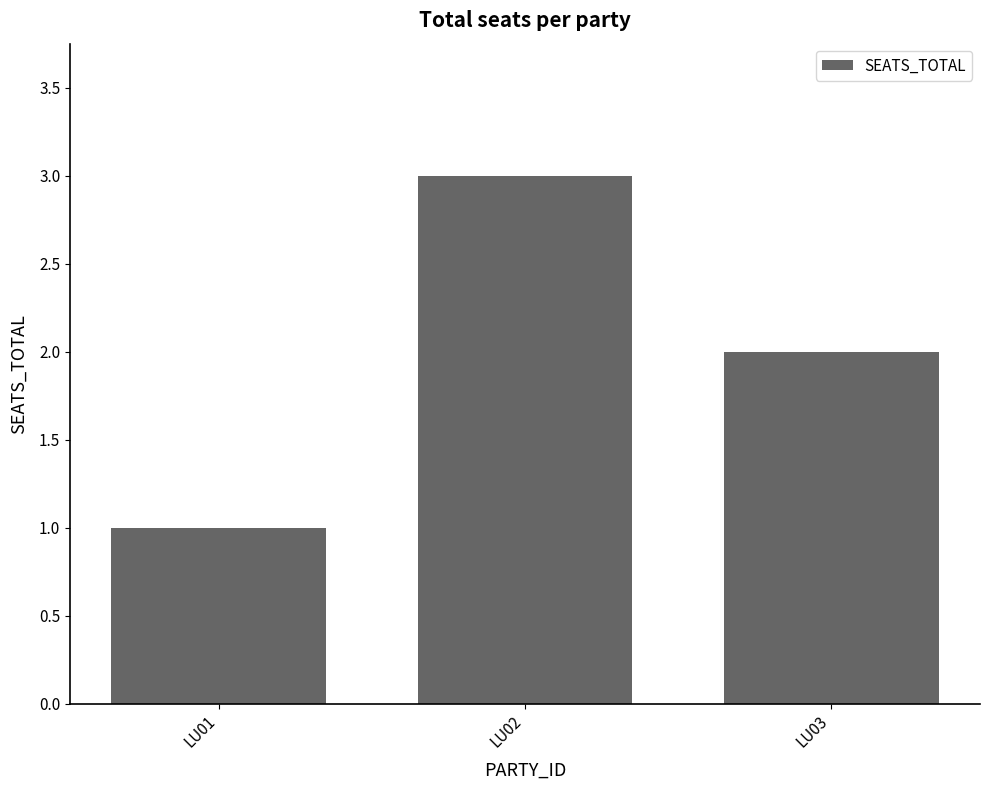

What is the value of the 3rd bar from the left?

2